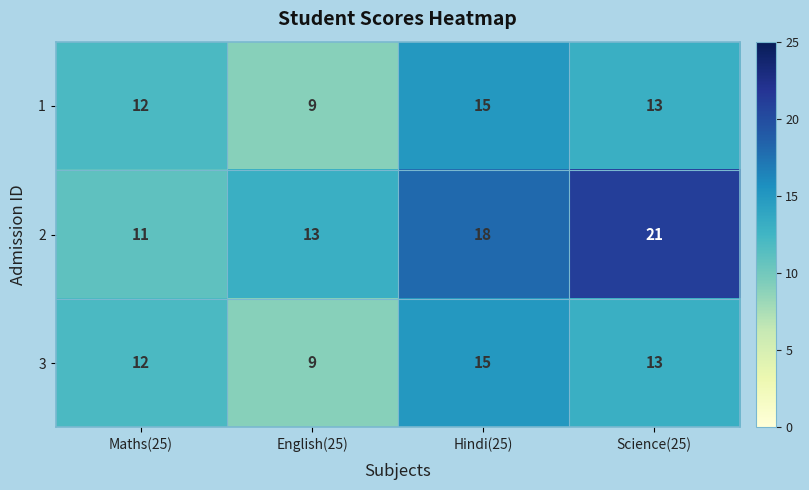

Reading right to left, transcribe all the data shown in this chart.

1: Science(25)=13	Hindi(25)=15	English(25)=9	Maths(25)=12
2: Science(25)=21	Hindi(25)=18	English(25)=13	Maths(25)=11
3: Science(25)=13	Hindi(25)=15	English(25)=9	Maths(25)=12